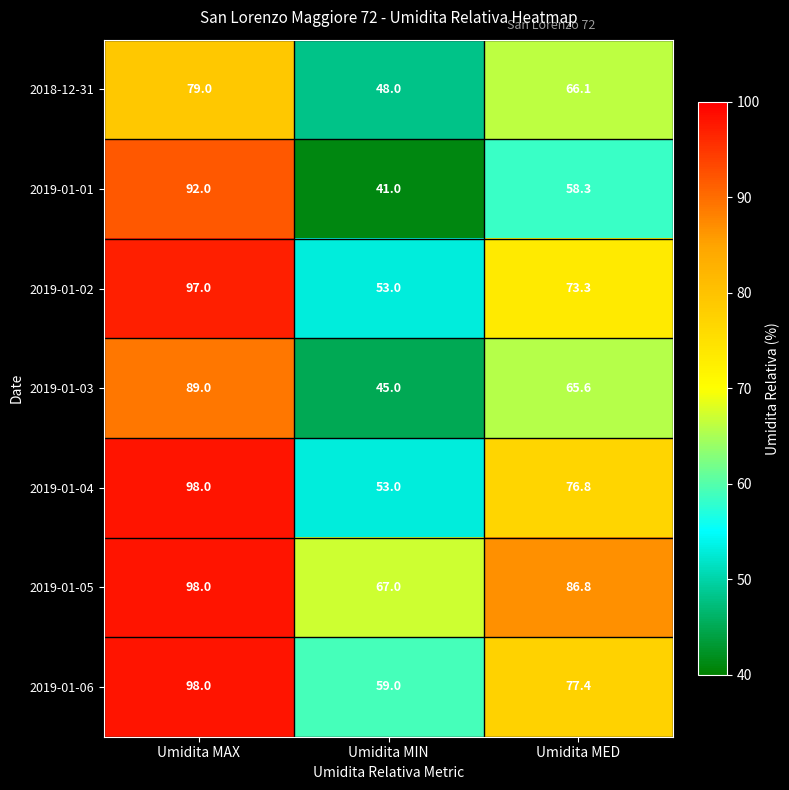

At Umidita MED, list the series in order from smallest to largest.

2019-01-01, 2019-01-03, 2018-12-31, 2019-01-02, 2019-01-04, 2019-01-06, 2019-01-05